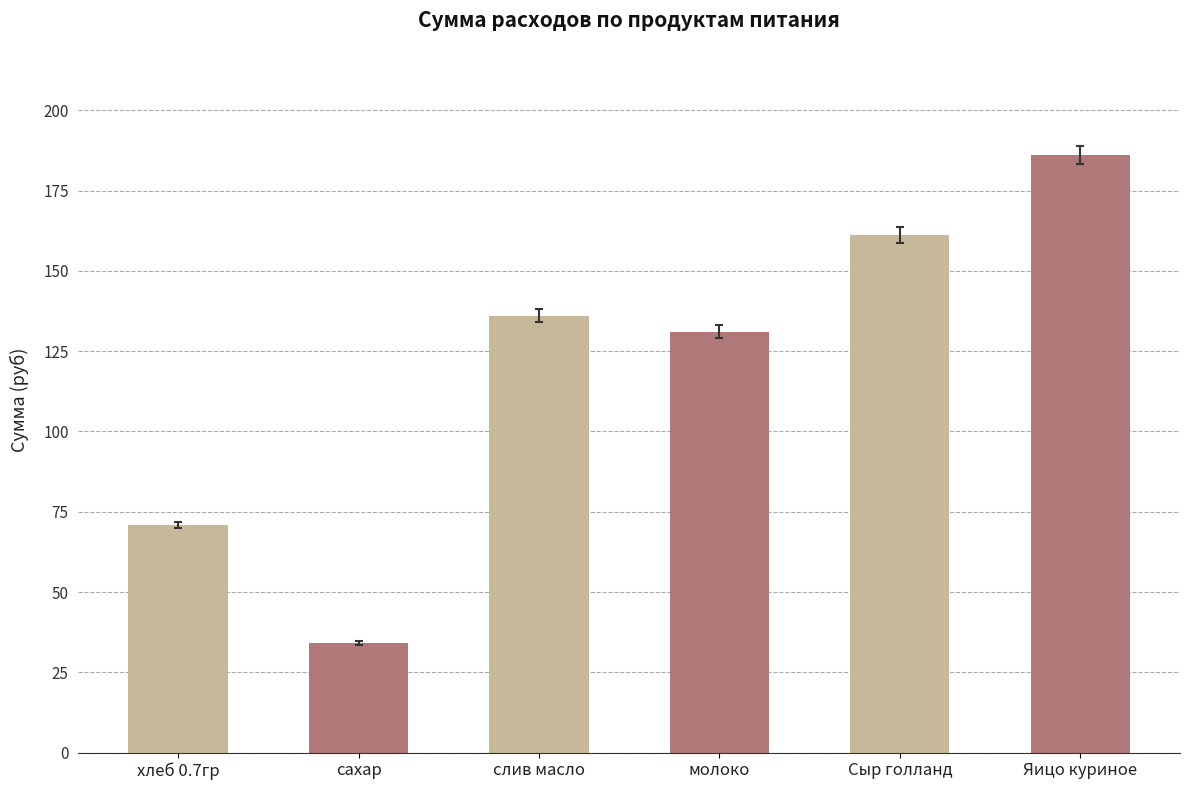

The chart shows a value of 34.1 at сахар. True or false?

True